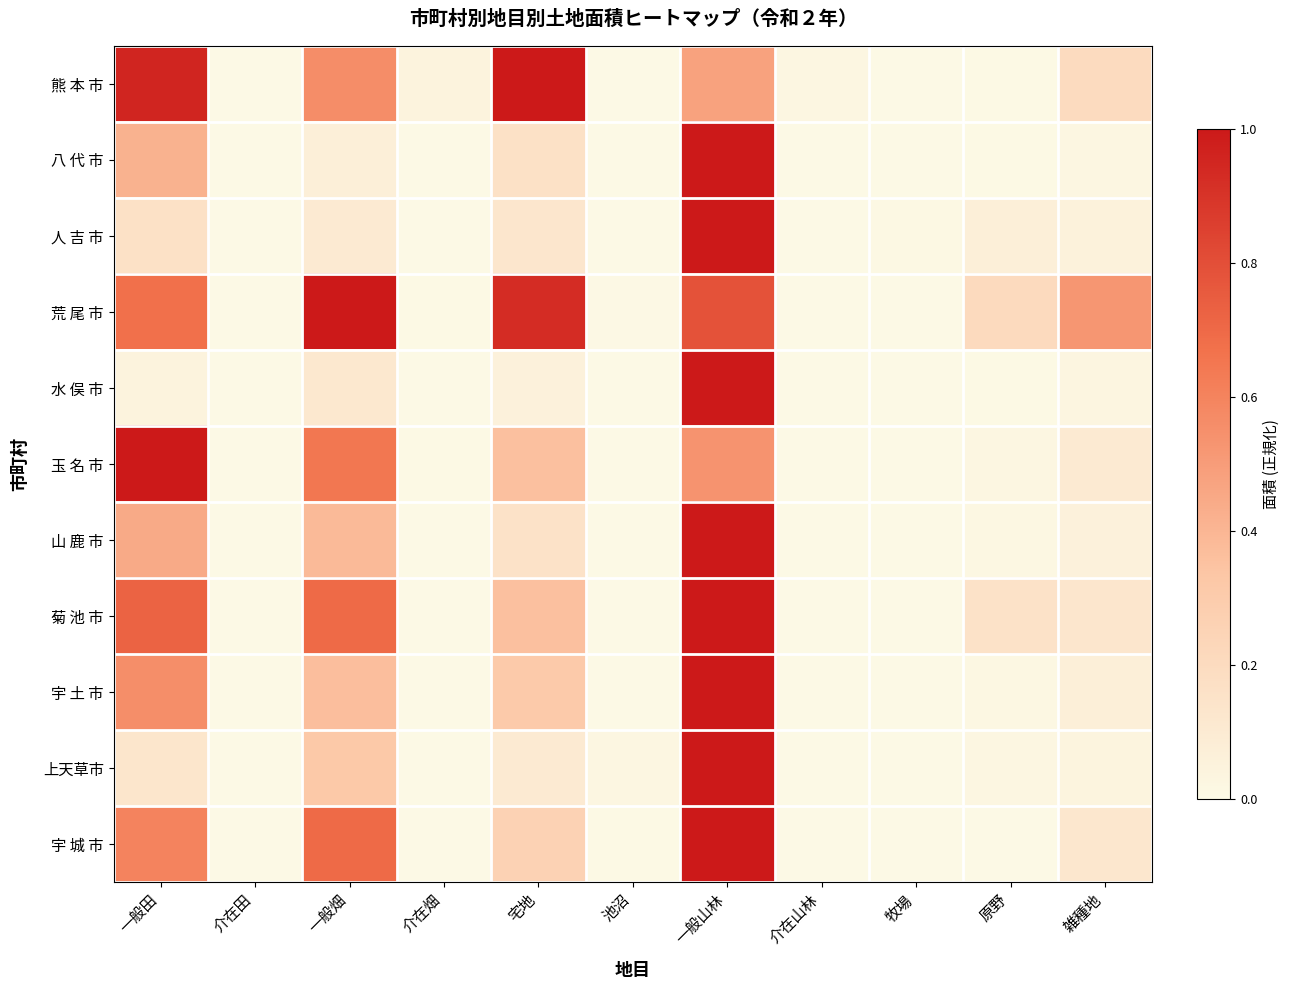

Reading left to right, what are all the values shown in this chart?

熊 本 市: 一般田=1.0	介在田=0.0	一般畑=0.6	介在畑=0.0	宅地=1.0	池沼=0.0	一般山林=0.5	介在山林=0.0	牧場=0.0	原野=0.0	雑種地=0.2
八 代 市: 一般田=0.4	介在田=0.0	一般畑=0.1	介在畑=0.0	宅地=0.2	池沼=0.0	一般山林=1.0	介在山林=0.0	牧場=0.0	原野=0.0	雑種地=0.0
人 吉 市: 一般田=0.2	介在田=0.0	一般畑=0.1	介在畑=0.0	宅地=0.1	池沼=0.0	一般山林=1.0	介在山林=0.0	牧場=0.0	原野=0.1	雑種地=0.1
荒 尾 市: 一般田=0.7	介在田=0.0	一般畑=1.0	介在畑=0.0	宅地=0.9	池沼=0.0	一般山林=0.8	介在山林=0.0	牧場=0.0	原野=0.2	雑種地=0.5
水 俣 市: 一般田=0.0	介在田=0.0	一般畑=0.1	介在畑=0.0	宅地=0.1	池沼=0.0	一般山林=1.0	介在山林=0.0	牧場=0.0	原野=0.0	雑種地=0.0
玉 名 市: 一般田=1.0	介在田=0.0	一般畑=0.6	介在畑=0.0	宅地=0.4	池沼=0.0	一般山林=0.5	介在山林=0.0	牧場=0.0	原野=0.0	雑種地=0.1
山 鹿 市: 一般田=0.4	介在田=0.0	一般畑=0.4	介在畑=0.0	宅地=0.2	池沼=0.0	一般山林=1.0	介在山林=0.0	牧場=0.0	原野=0.0	雑種地=0.1
菊 池 市: 一般田=0.7	介在田=0.0	一般畑=0.7	介在畑=0.0	宅地=0.4	池沼=0.0	一般山林=1.0	介在山林=0.0	牧場=0.0	原野=0.2	雑種地=0.1
宇 土 市: 一般田=0.6	介在田=0.0	一般畑=0.4	介在畑=0.0	宅地=0.3	池沼=0.0	一般山林=1.0	介在山林=0.0	牧場=0.0	原野=0.0	雑種地=0.1
上天草市: 一般田=0.1	介在田=0.0	一般畑=0.3	介在畑=0.0	宅地=0.1	池沼=0.0	一般山林=1.0	介在山林=0.0	牧場=0.0	原野=0.0	雑種地=0.0
宇 城 市: 一般田=0.6	介在田=0.0	一般畑=0.7	介在畑=0.0	宅地=0.3	池沼=0.0	一般山林=1.0	介在山林=0.0	牧場=0.0	原野=0.0	雑種地=0.1